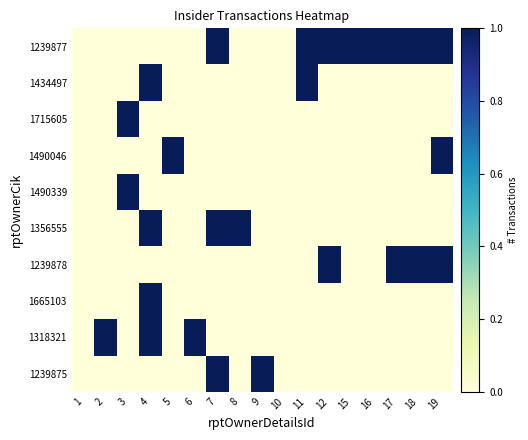

Reading left to right, extract all data points from this chart.

1239877: 1=0	2=0	3=0	4=0	5=0	6=0	7=1	8=0	9=0	10=0	11=1	12=1	15=1	16=1	17=1	18=1	19=1
1434497: 1=0	2=0	3=0	4=1	5=0	6=0	7=0	8=0	9=0	10=0	11=1	12=0	15=0	16=0	17=0	18=0	19=0
1715605: 1=0	2=0	3=1	4=0	5=0	6=0	7=0	8=0	9=0	10=0	11=0	12=0	15=0	16=0	17=0	18=0	19=0
1490046: 1=0	2=0	3=0	4=0	5=1	6=0	7=0	8=0	9=0	10=0	11=0	12=0	15=0	16=0	17=0	18=0	19=1
1490339: 1=0	2=0	3=1	4=0	5=0	6=0	7=0	8=0	9=0	10=0	11=0	12=0	15=0	16=0	17=0	18=0	19=0
1356555: 1=0	2=0	3=0	4=1	5=0	6=0	7=1	8=1	9=0	10=0	11=0	12=0	15=0	16=0	17=0	18=0	19=0
1239878: 1=0	2=0	3=0	4=0	5=0	6=0	7=0	8=0	9=0	10=0	11=0	12=1	15=0	16=0	17=1	18=1	19=1
1665103: 1=0	2=0	3=0	4=1	5=0	6=0	7=0	8=0	9=0	10=0	11=0	12=0	15=0	16=0	17=0	18=0	19=0
1318321: 1=0	2=1	3=0	4=1	5=0	6=1	7=0	8=0	9=0	10=0	11=0	12=0	15=0	16=0	17=0	18=0	19=0
1239875: 1=0	2=0	3=0	4=0	5=0	6=0	7=1	8=0	9=1	10=0	11=0	12=0	15=0	16=0	17=0	18=0	19=0